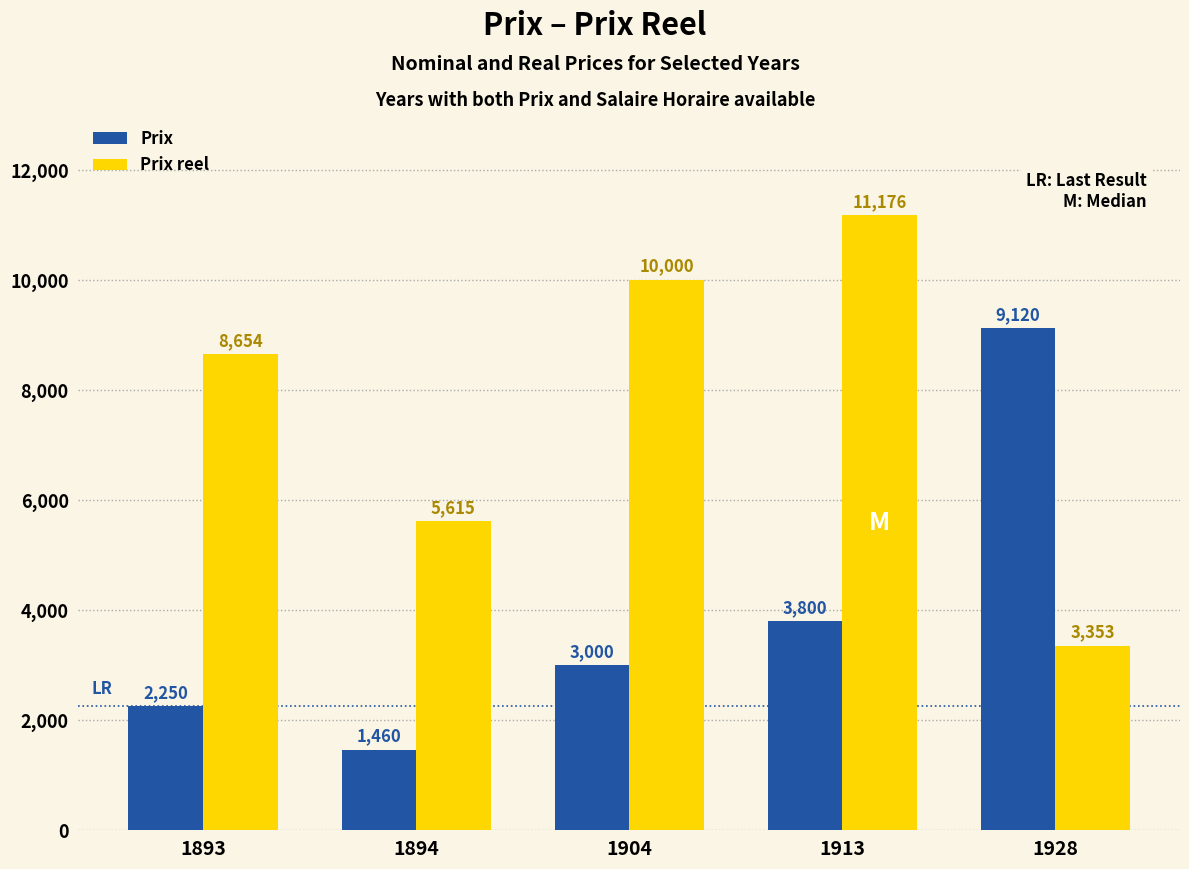

What is the difference between the maximum and second lowest values in the Prix reel series?

5561.1